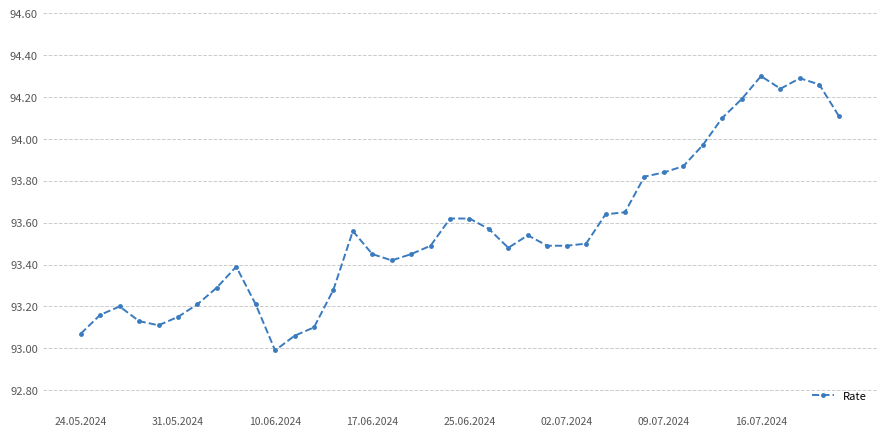

True or false: there are more than 2 points higher than both neighbors.

True